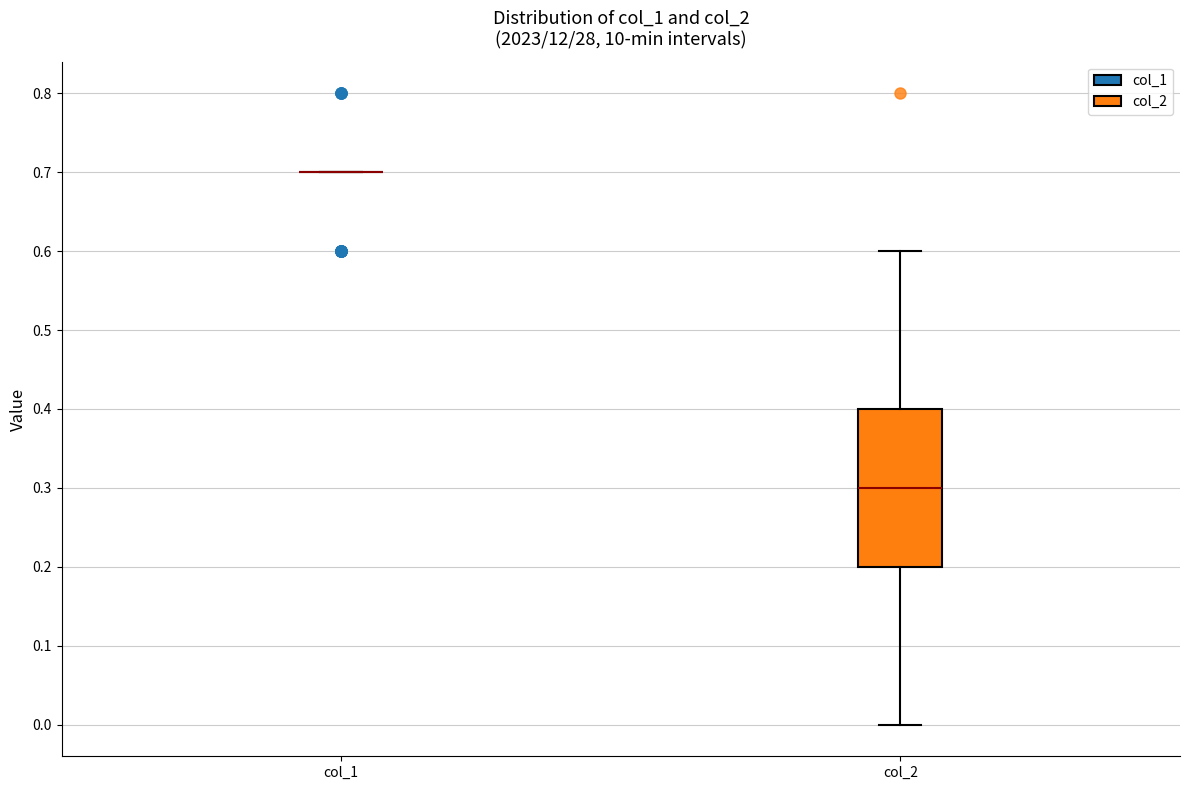

Reading left to right, read every box against the y-axis: the position of its median line, the range the box covers, and the ends of its whiskers. The values are not printed on the chart, so give them approximately, as read against the axis.

col_1: box collapsed to a line at 0.7, whiskers 0.7 to 0.7
col_2: median 0.3, box 0.2 to 0.4, whiskers 0.0 to 0.6